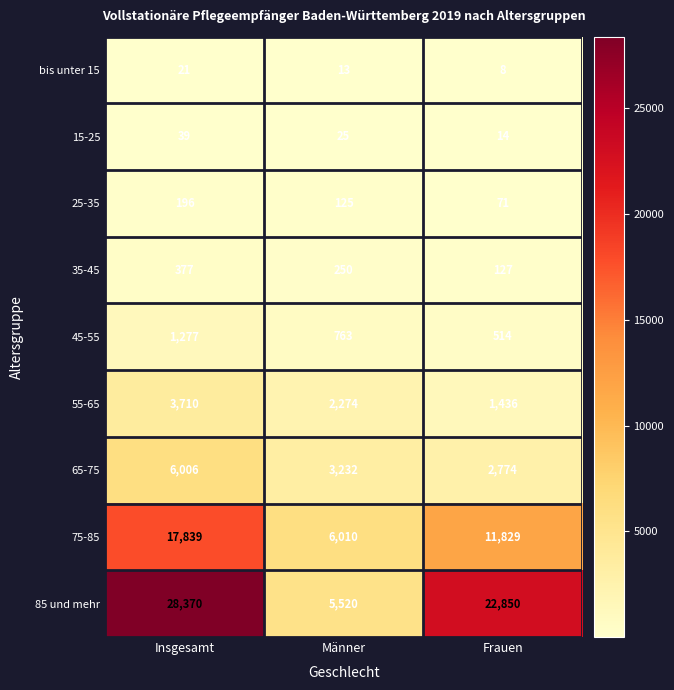

Reading left to right, transcribe all the data shown in this chart.

bis unter 15: Insgesamt=21	Männer=13	Frauen=8
15-25: Insgesamt=39	Männer=25	Frauen=14
25-35: Insgesamt=196	Männer=125	Frauen=71
35-45: Insgesamt=377	Männer=250	Frauen=127
45-55: Insgesamt=1277	Männer=763	Frauen=514
55-65: Insgesamt=3710	Männer=2274	Frauen=1436
65-75: Insgesamt=6006	Männer=3232	Frauen=2774
75-85: Insgesamt=17839	Männer=6010	Frauen=11829
85 und mehr: Insgesamt=28370	Männer=5520	Frauen=22850